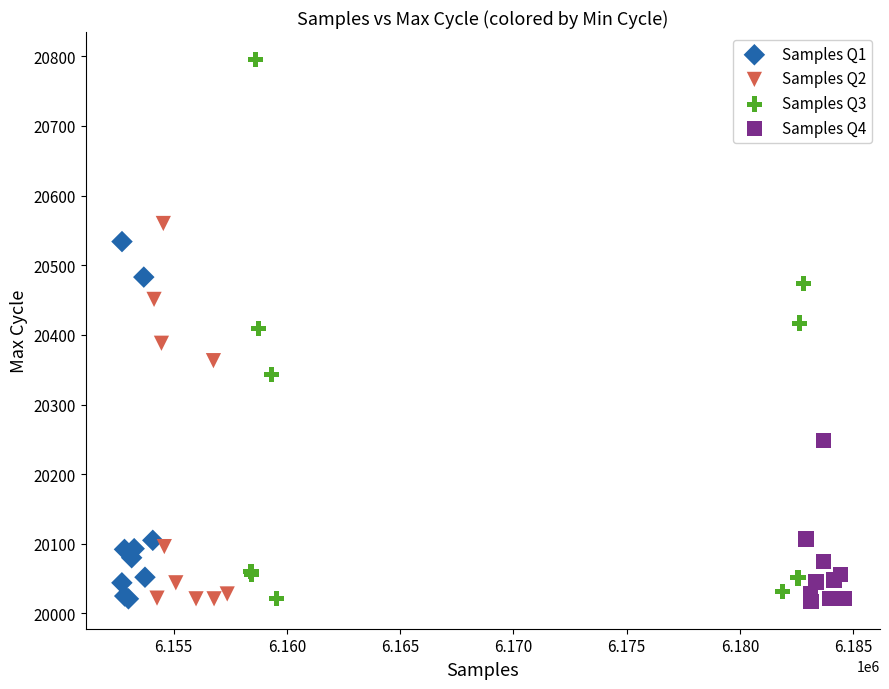

Which series reaches the maximum Y coordinate?

Samples Q3